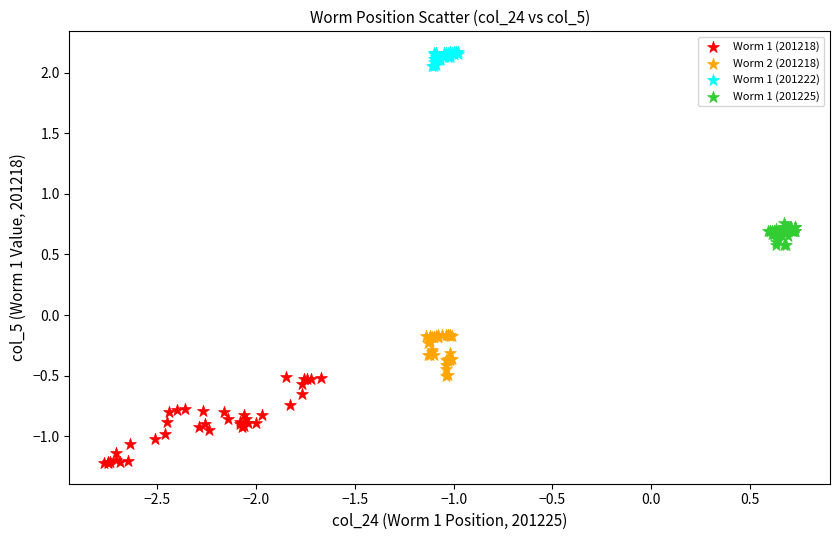

Which series contains the lowest Y value?

Worm 1 (201218)